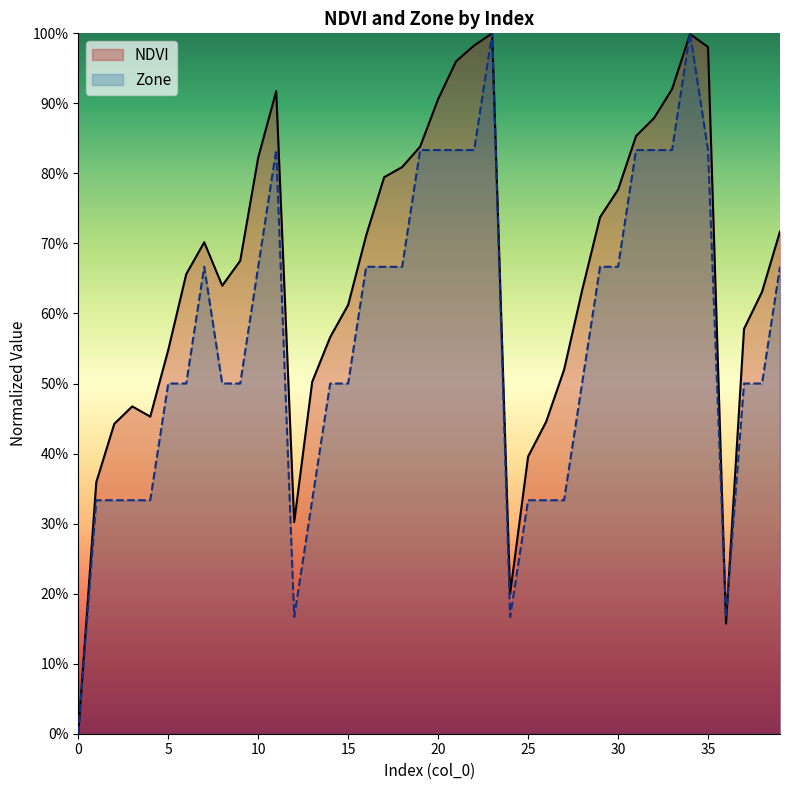

Between which two adjacent categories do NDVI and Zone first intersect?

33 and 34